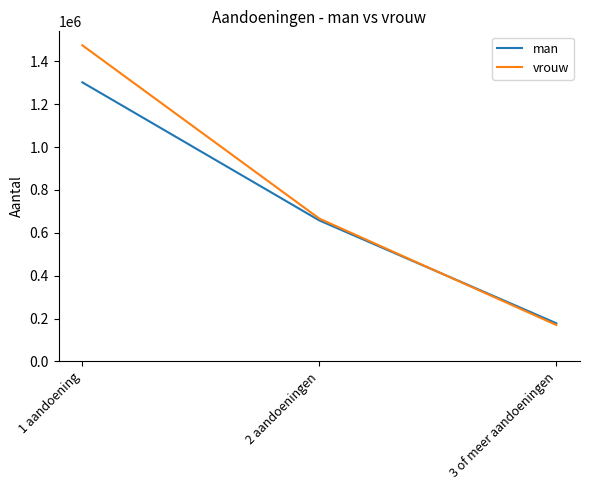

At which label does vrouw reach its peak?

1 aandoening